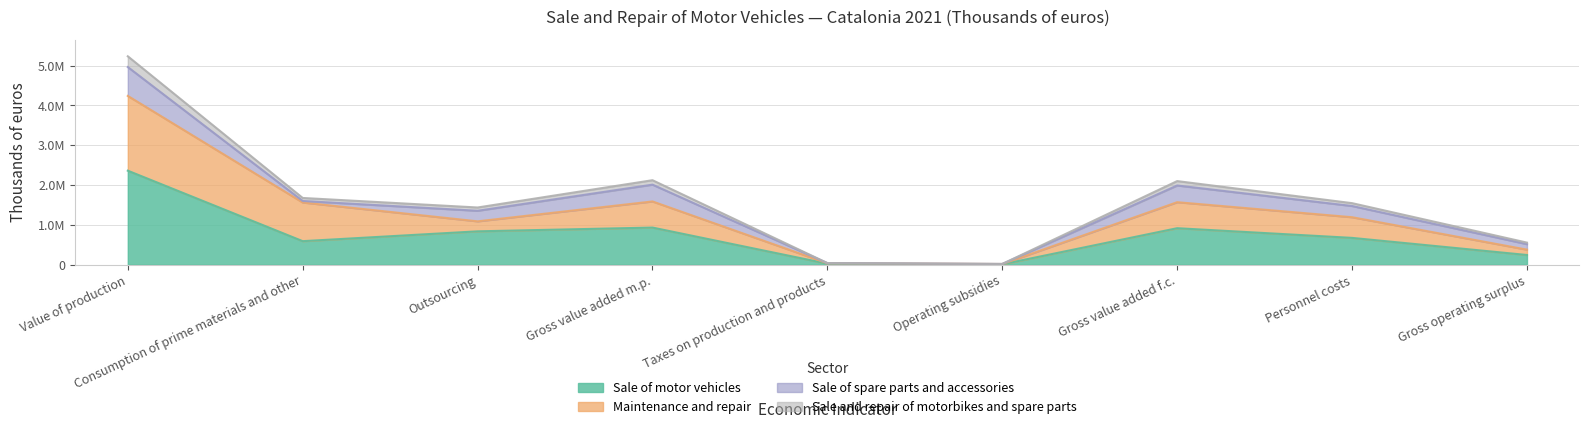

What are all the series names shown in the legend?

Sale of motor vehicles, Maintenance and repair, Sale of spare parts and accessories, Sale and repair of motorbikes and spare parts